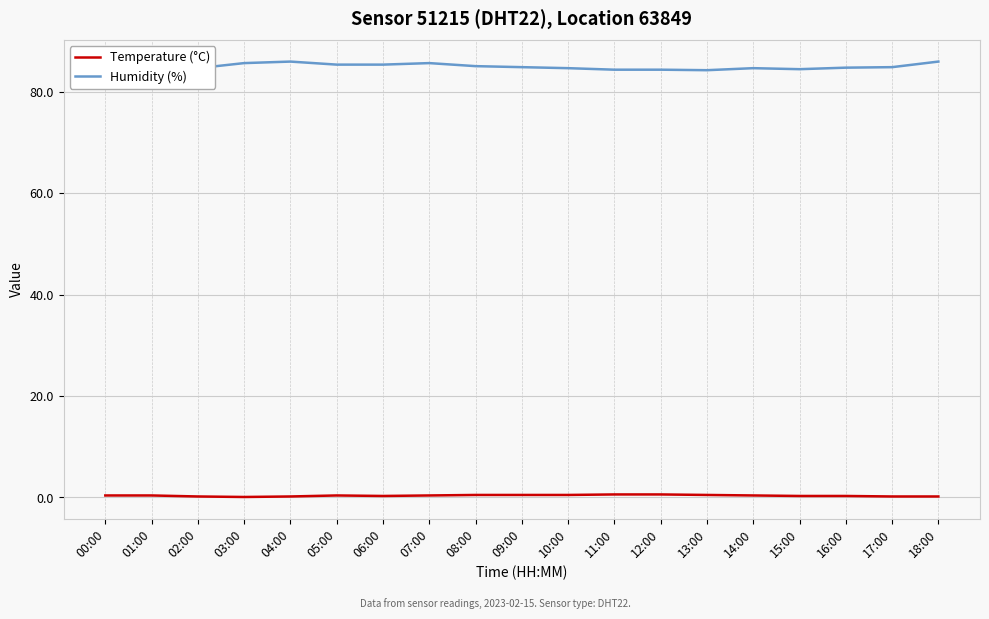

True or false: Temperature (°C) and Humidity (%) cross at least once.

False